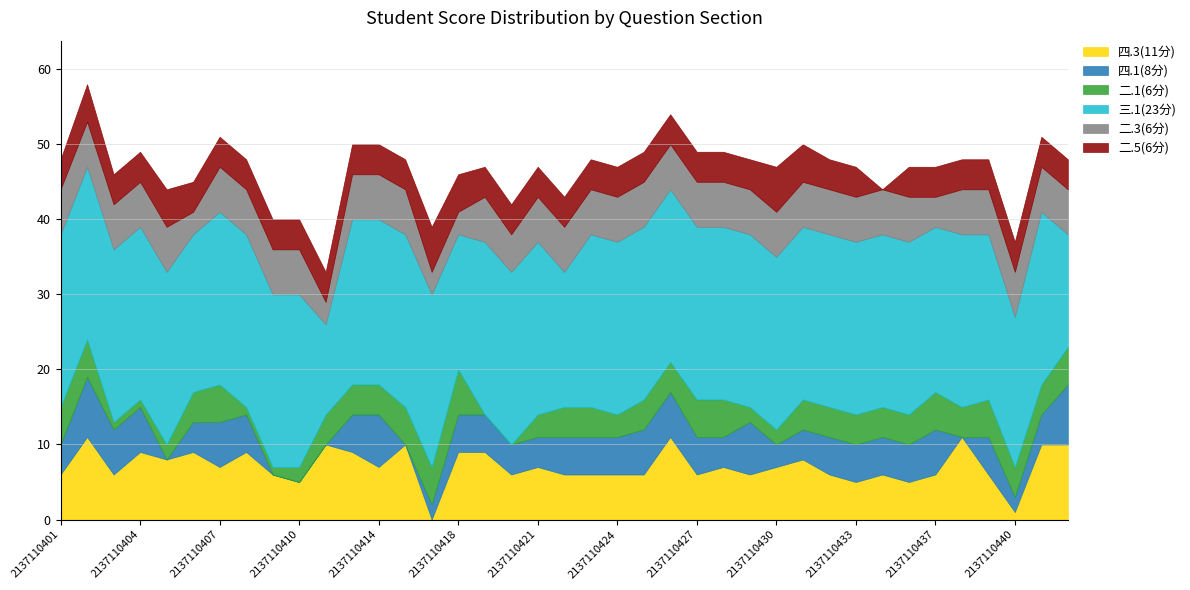

At 2137110412, list the series in order from largest to smallest.

三.1(23分), 四.3(11分), 二.3(6分), 四.1(8分), 二.1(6分), 二.5(6分)